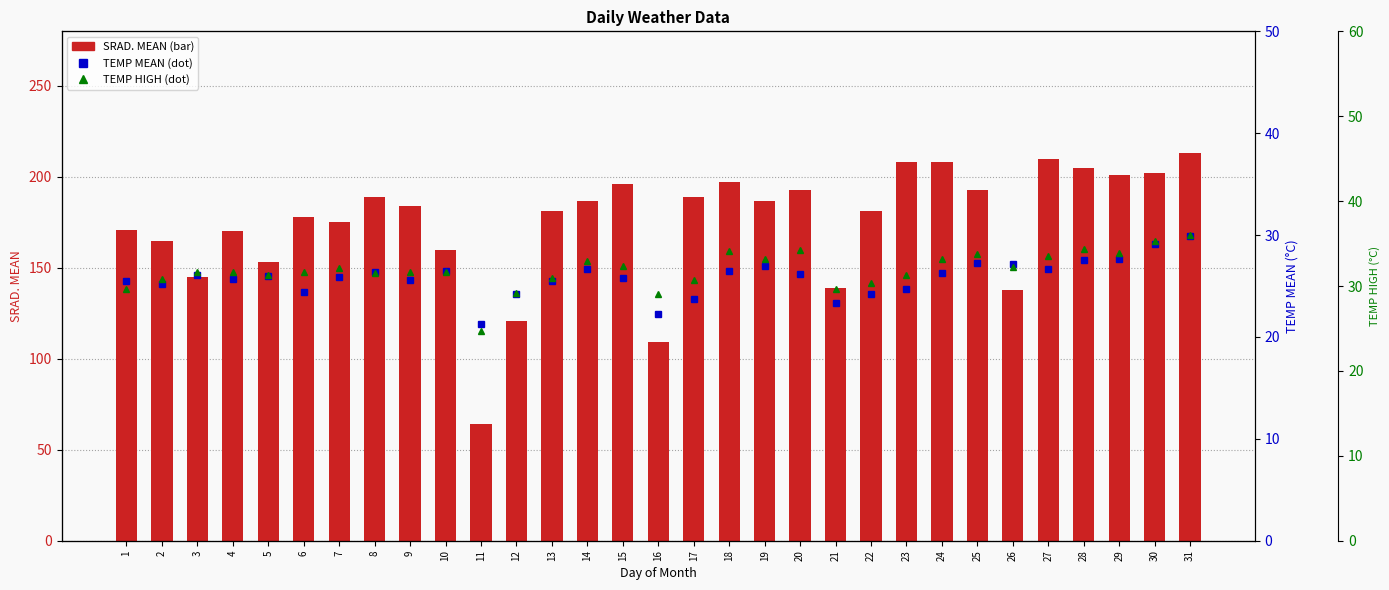

Is it true that SRAD. MEAN equals 197.0 at 18?

True